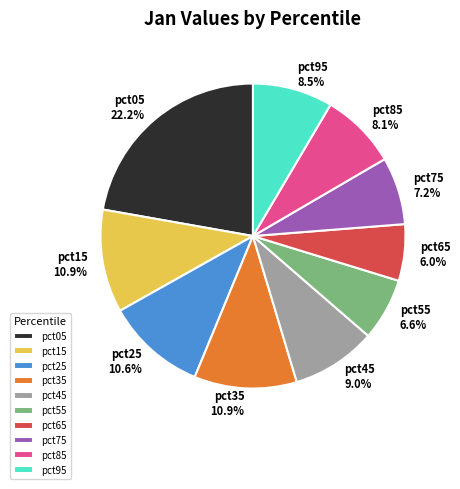

Is there any slice that represents more than half of the pie?

No